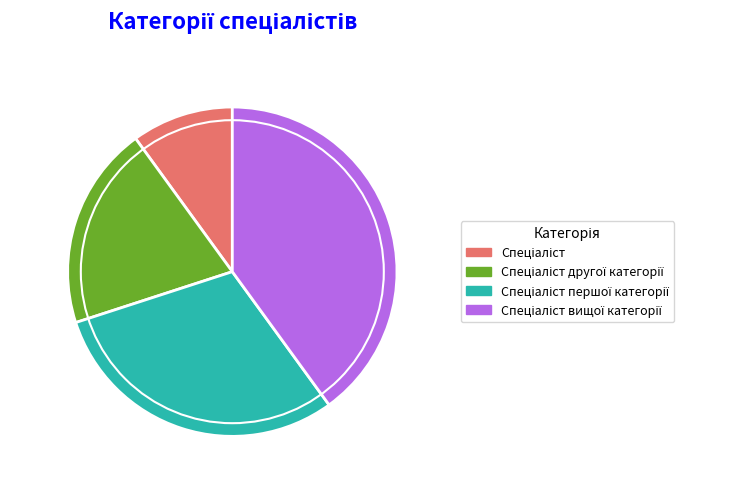

To the nearest percent, what portion does Спеціаліст другої категорії represent?

20%